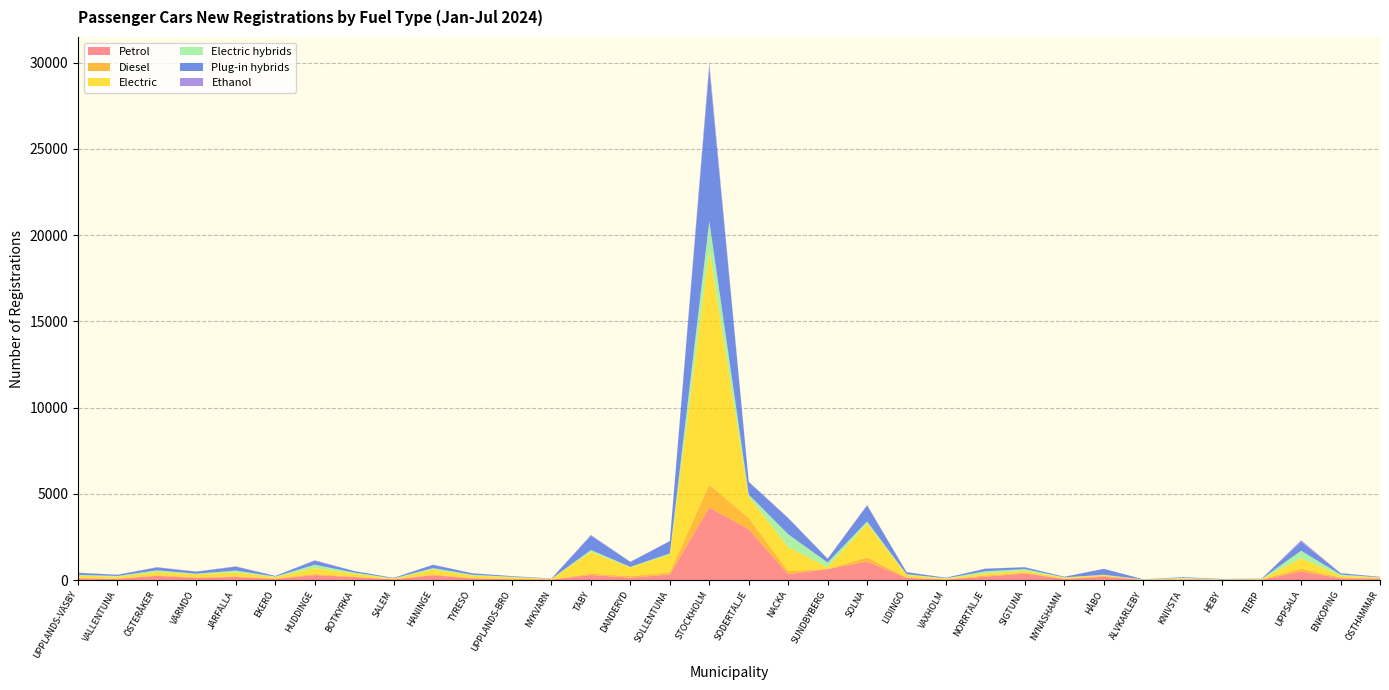

Reading left to right, extract all data points from this chart.

Petrol: 98	73	242	132	183	75	285	175	43	279	102	47	34	294	137	326	4210	2941	346	633	1074	133	29	200	378	66	195	10	36	19	22	494	110	69
Diesel: 25	18	39	32	38	14	68	26	6	50	20	14	5	83	90	126	1326	655	180	19	236	30	8	65	49	17	50	6	14	7	20	168	37	38
Electric: 127	108	192	174	227	88	343	172	39	279	142	106	30	1254	510	1026	13579	1243	1389	102	1958	136	53	132	109	61	50	17	45	14	16	615	107	40
Electric hybrids: 54	41	93	33	105	30	194	63	13	89	41	27	8	114	28	69	1685	118	742	263	133	41	17	114	104	15	14	6	34	6	10	426	69	12
Plug-in hybrids: 116	64	164	118	224	34	238	84	26	184	85	35	13	827	285	710	8895	728	925	221	926	117	28	144	101	33	342	7	34	18	15	516	70	26
Ethanol: 9	12	20	10	21	6	20	8	2	16	6	2	6	46	15	10	289	22	31	6	23	10	5	13	8	5	4	1	4	1	1	88	18	4